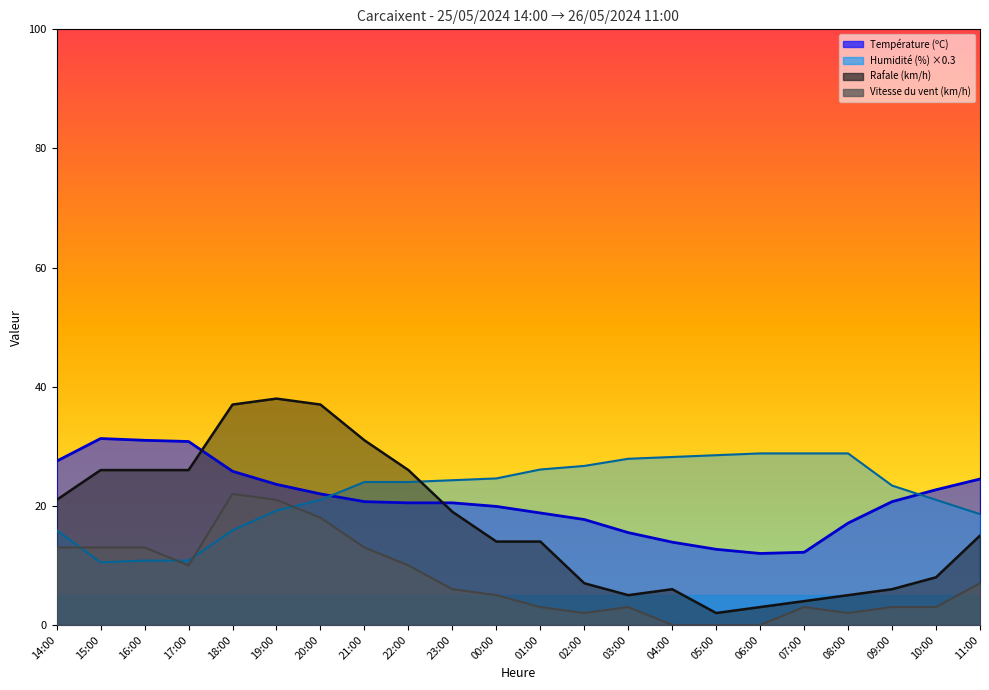

At which label does Vitesse du vent (km/h) reach its minimum?

04:00